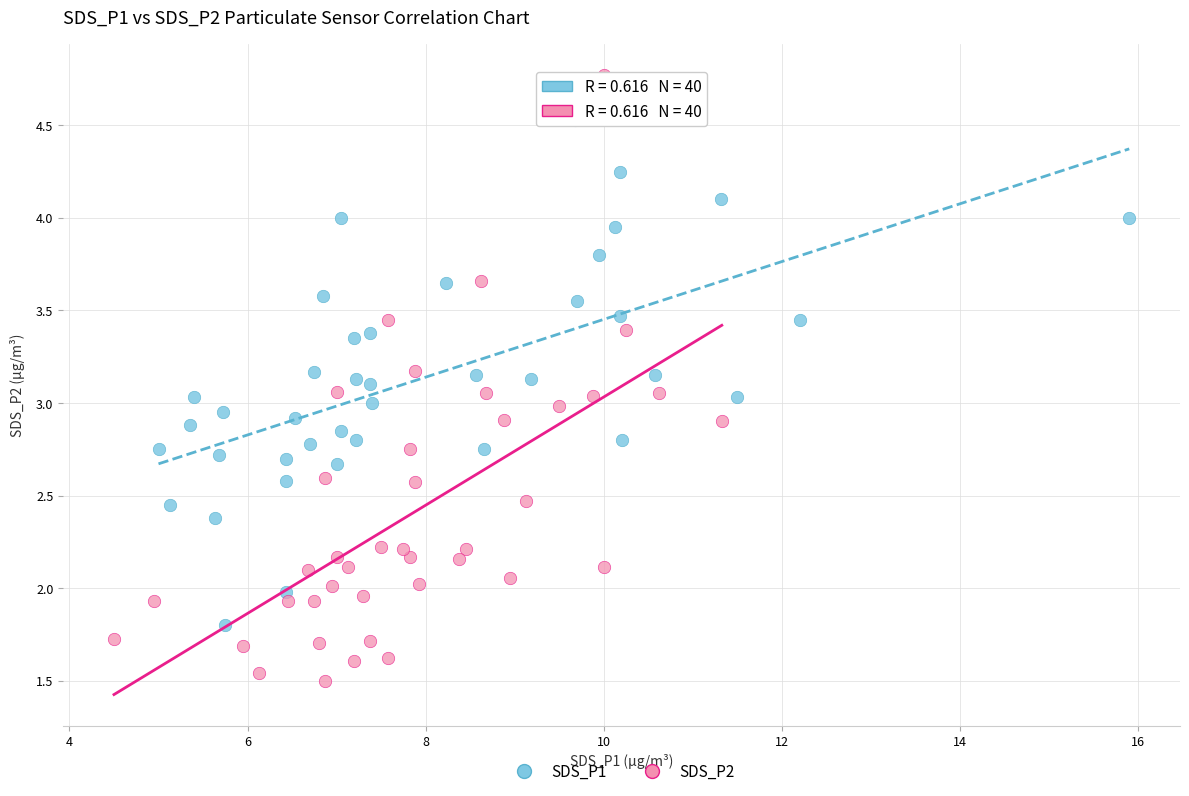

Which series contains the lowest Y value?

SDS_P2